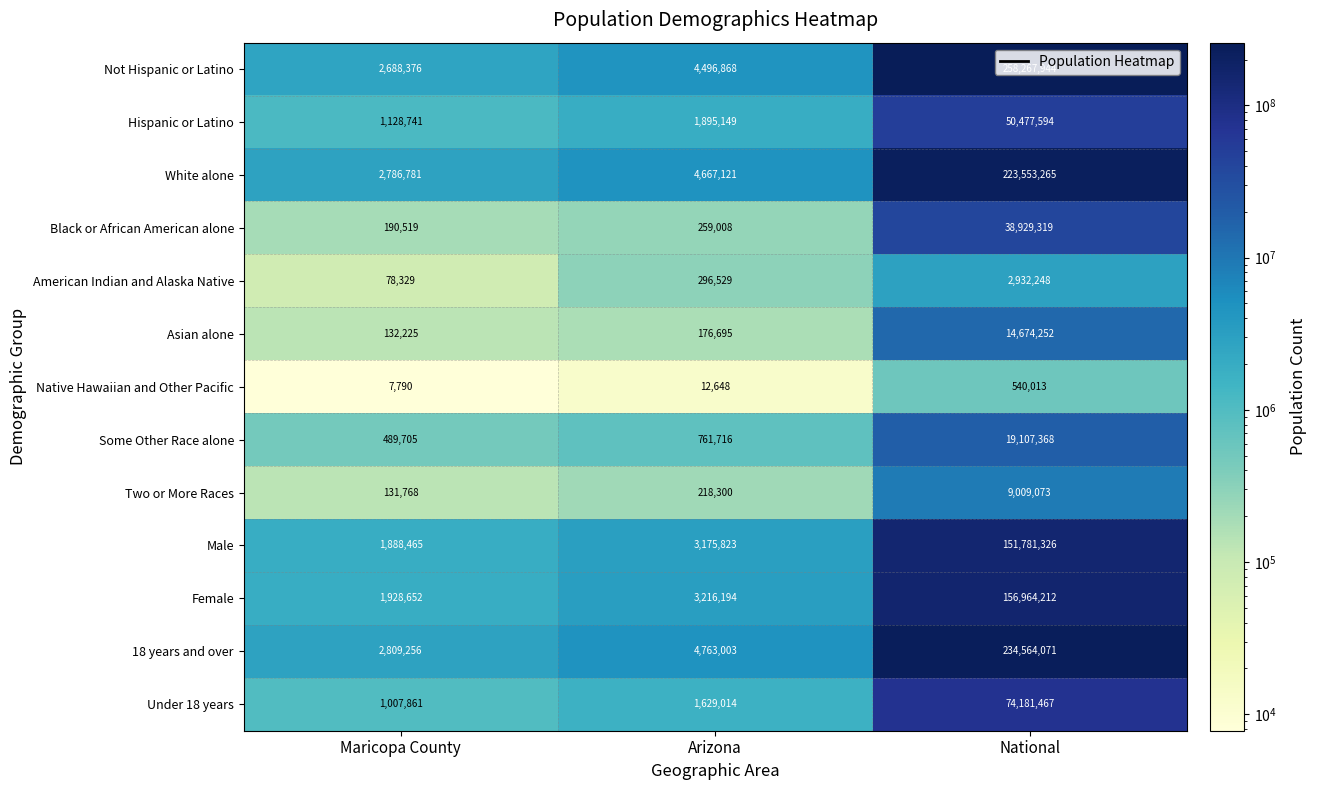

How many data points in Male are less than 3175823?

1